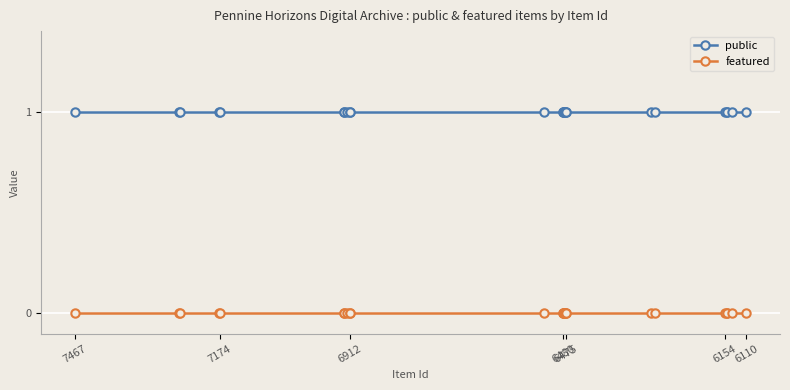

Where is public nearest to the value 1?

7467